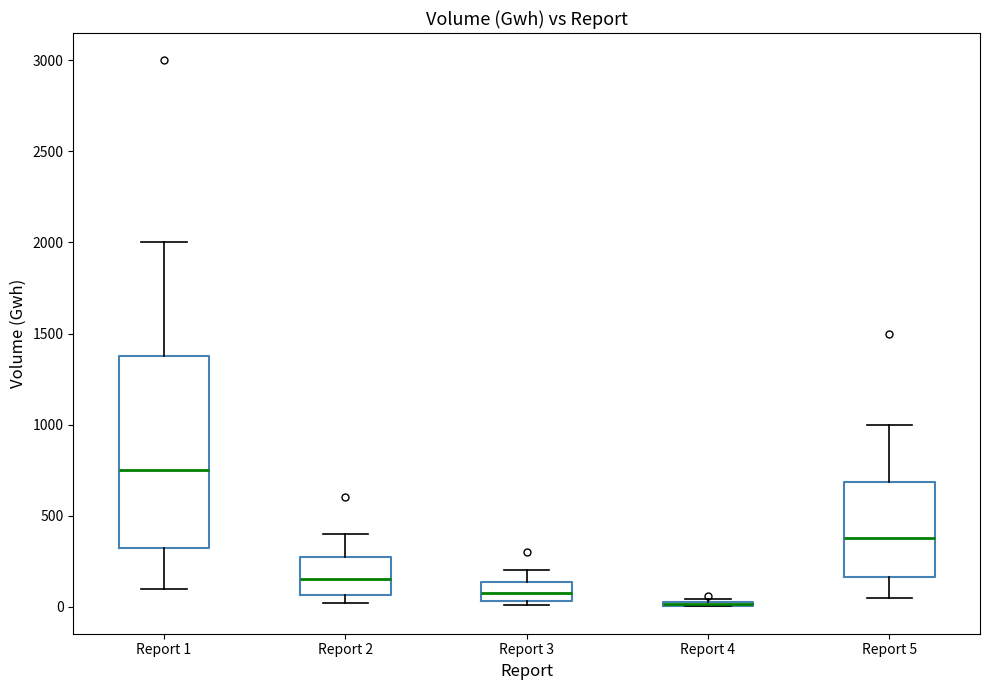

Where is the upper edge of the box for Report 4 on the y-axis? The values are not printed on the chart, so give them approximately, as read against the axis.

50